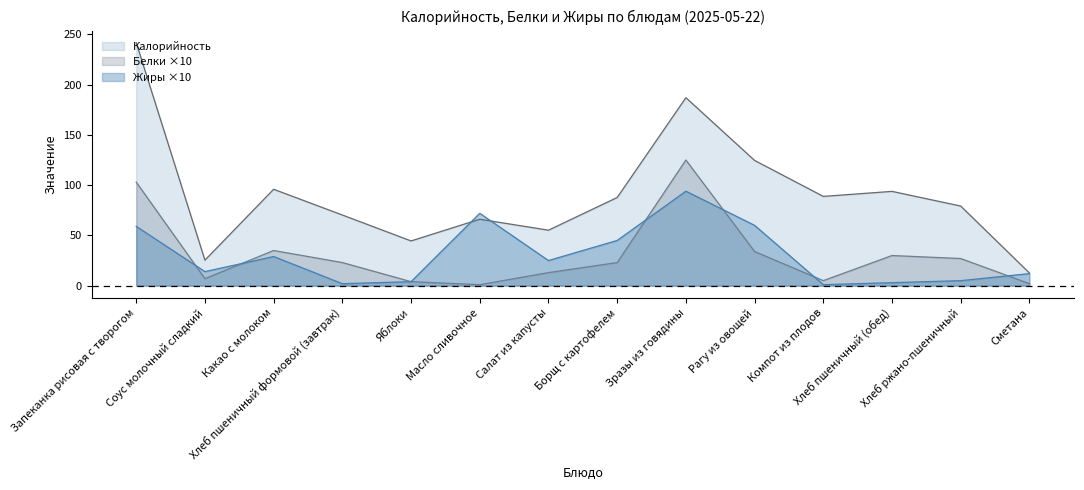

At which label does Калорийность first exceed 87?

Запеканка рисовая с творогом